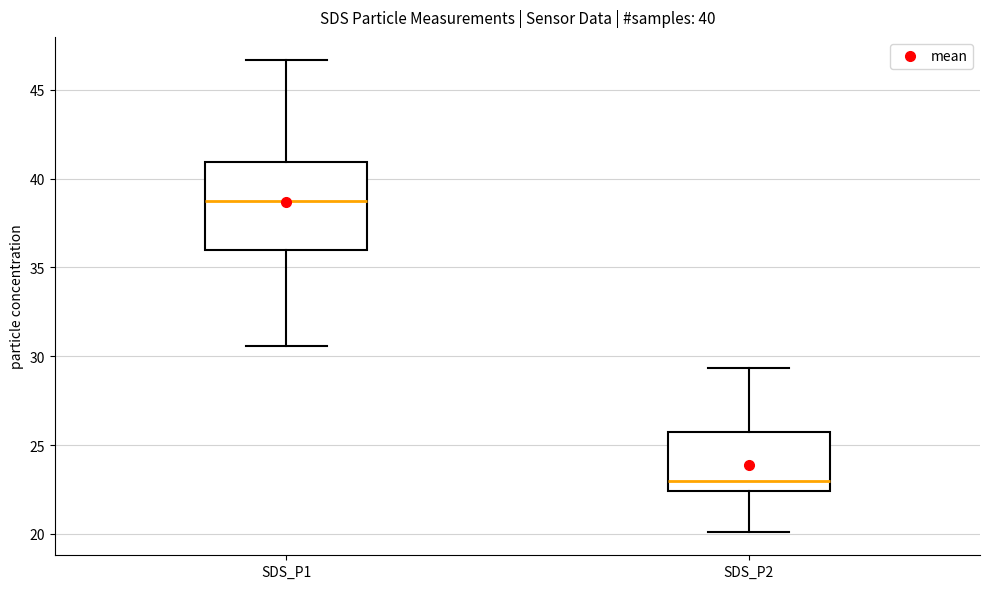

Which box's median line is the lowest?

SDS_P2